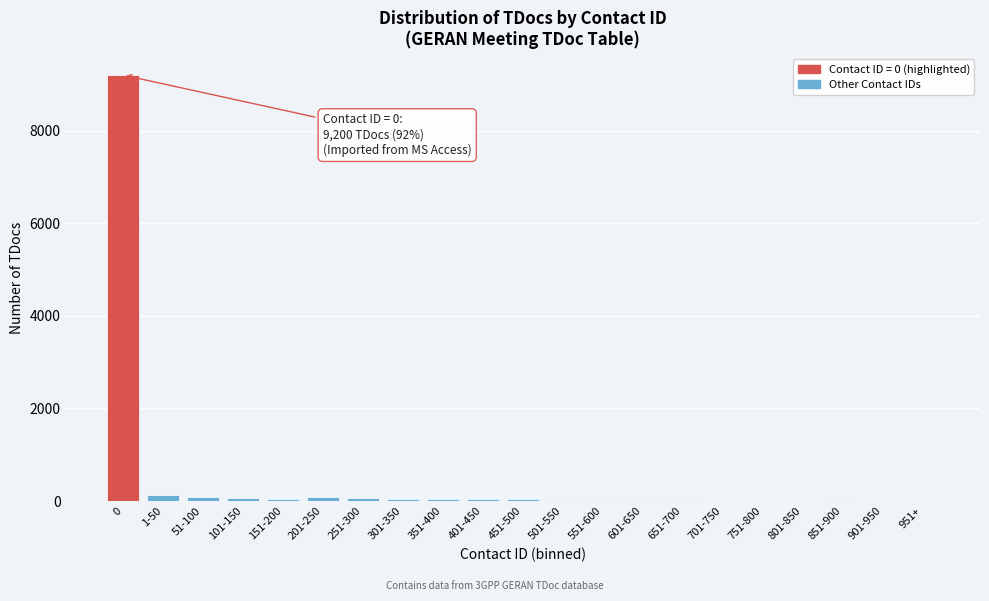

What is the sum of all values?

9978